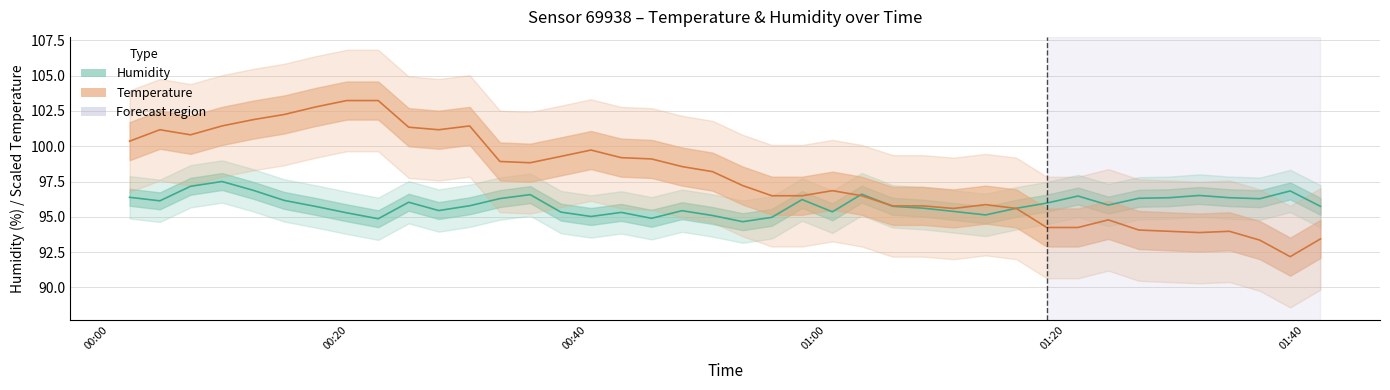

Is it true that humidity equals 97.5 at 2023-04-24T00:09:26?

True